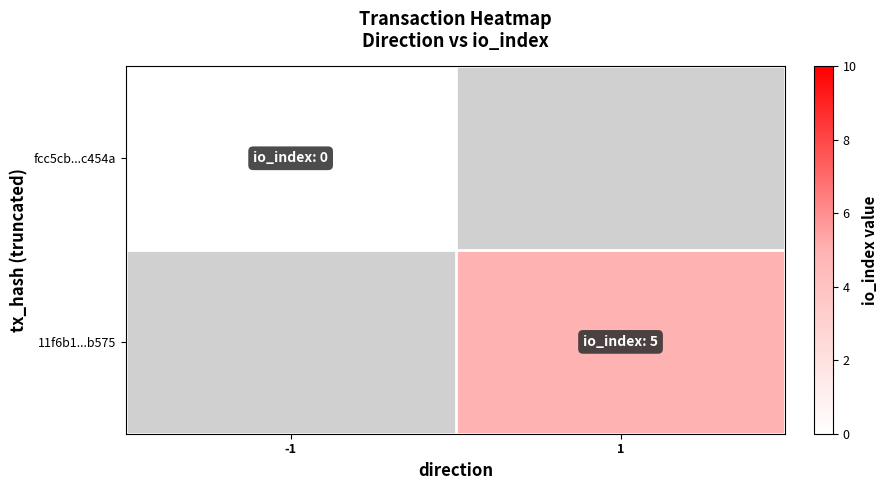

List the series in order of their overall mean, lowest first.

fcc5cb...c454a, 11f6b1...b575